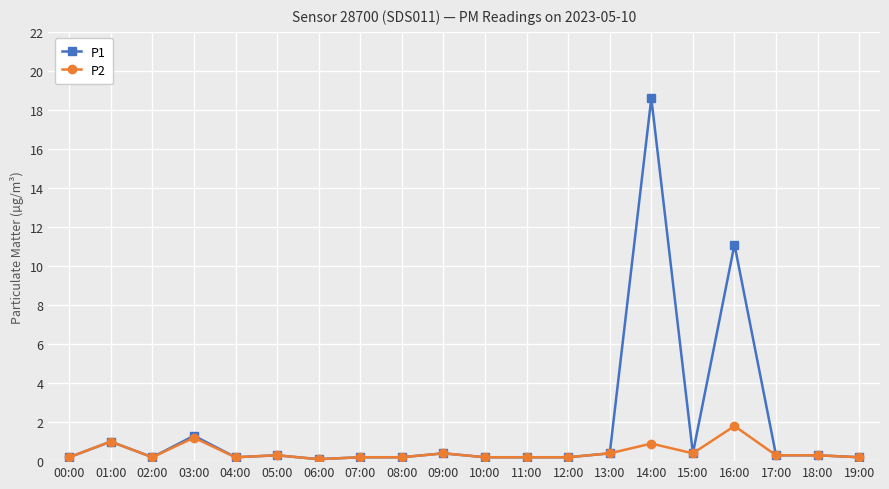

What is the label of the 3rd point from the right?

17:00